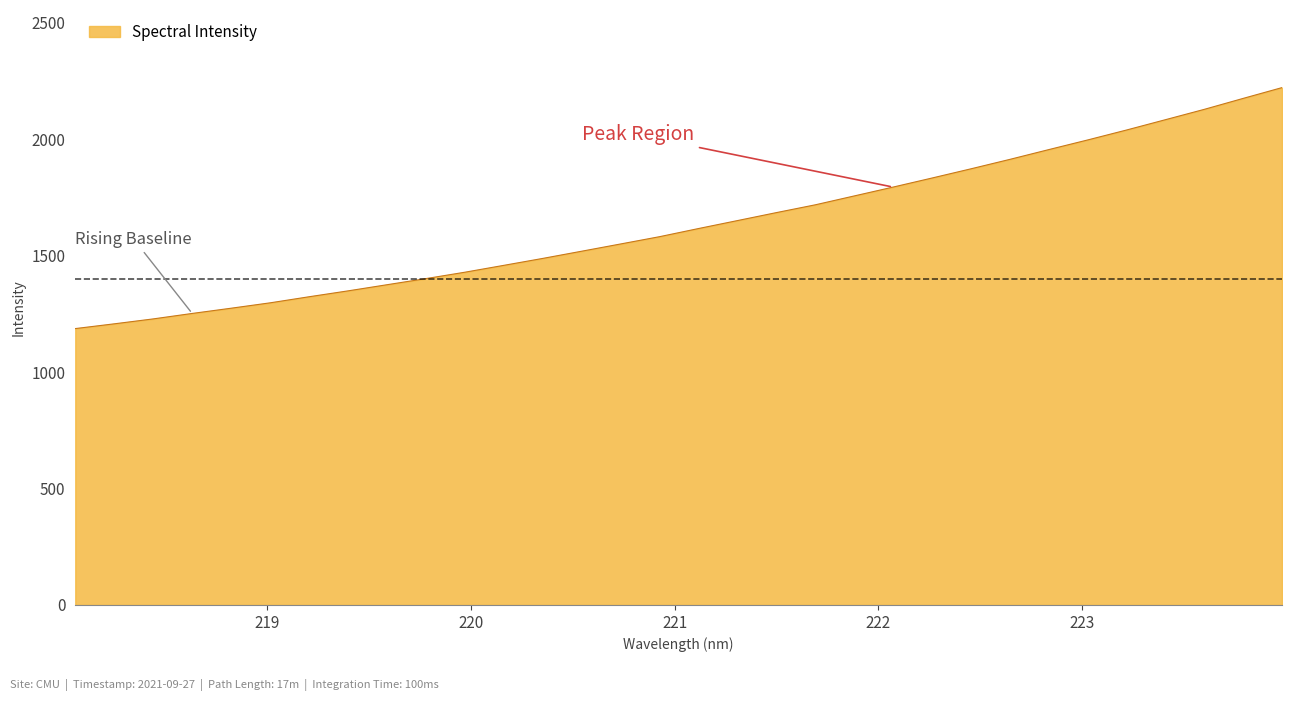

What is the smallest value displayed?

1186.4